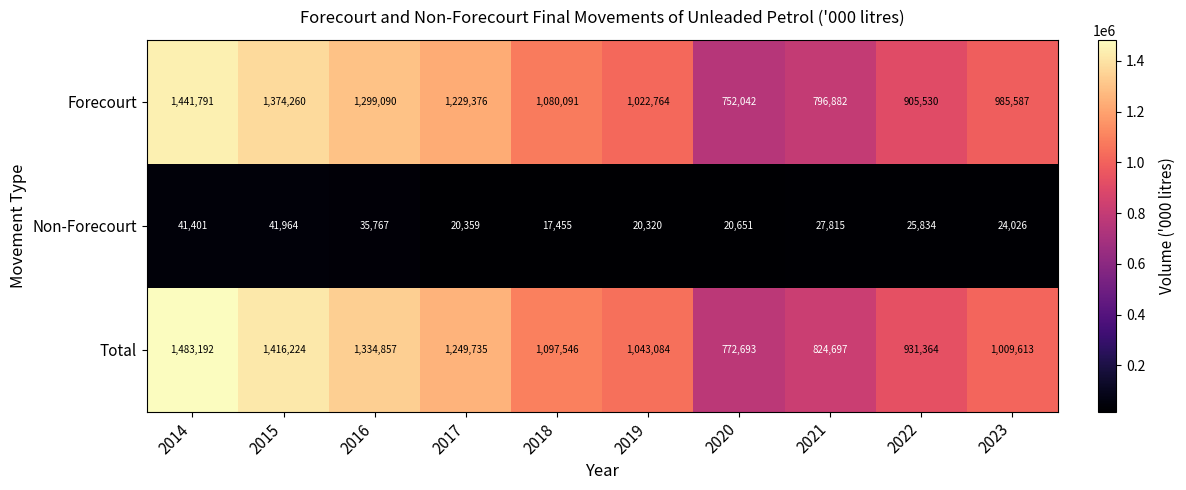

Rank the series at 2016 from lowest to highest value.

Non-Forecourt, Forecourt, Total